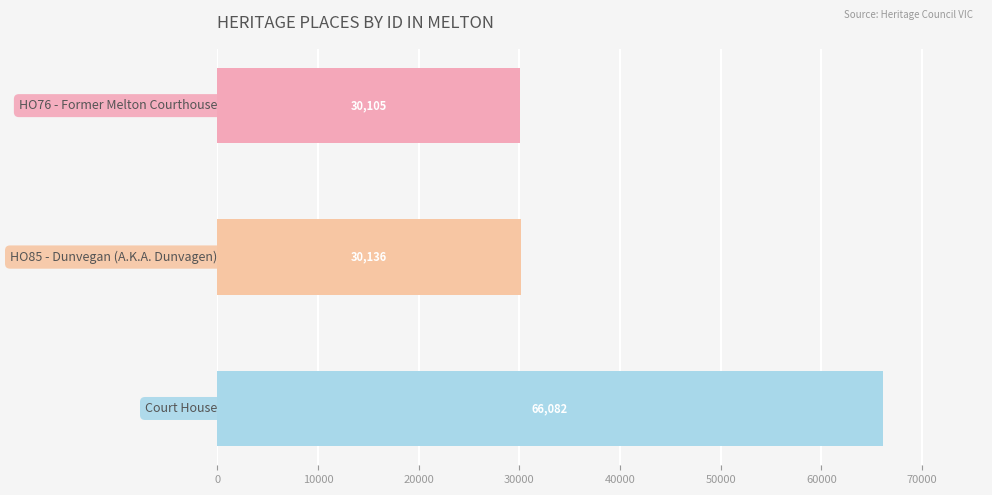

Does the chart contain stacked bars?

No